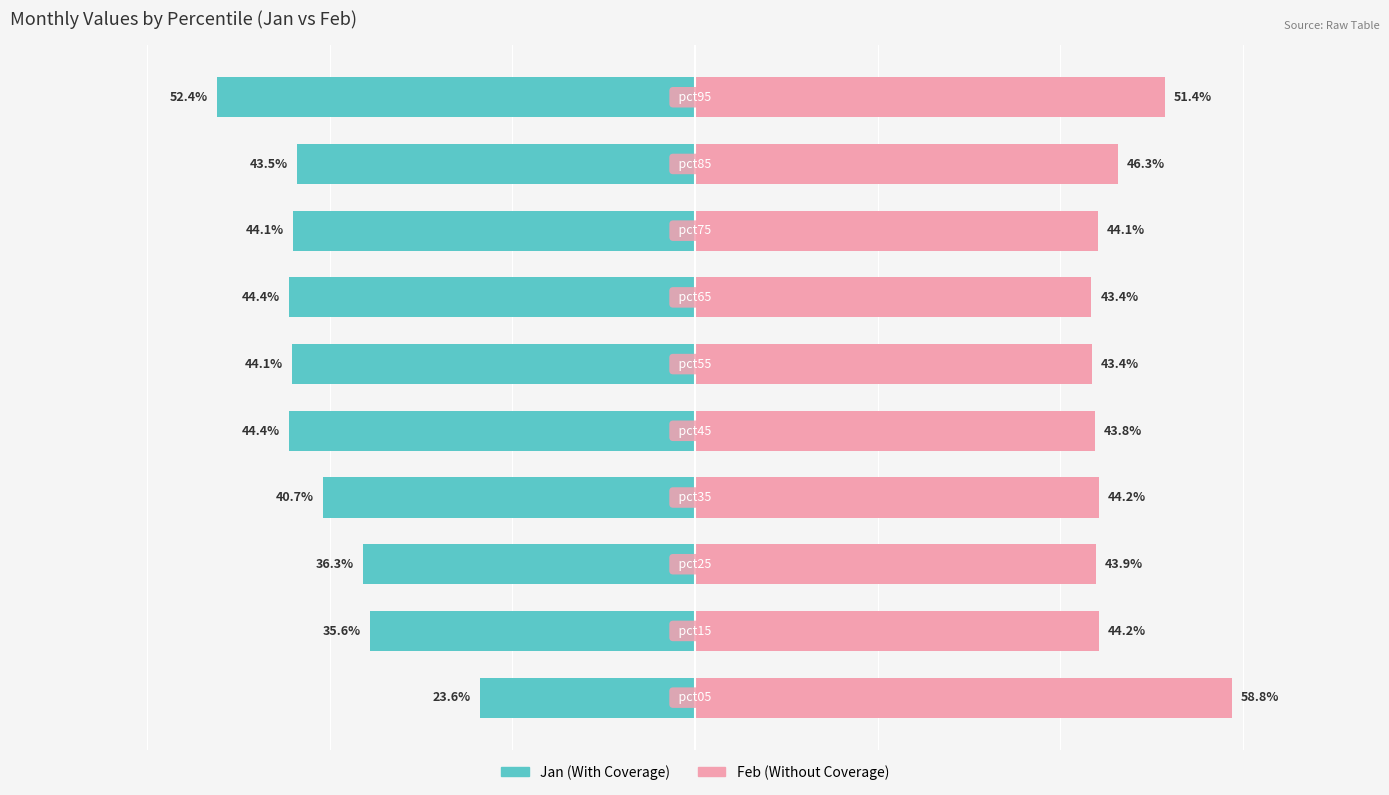

What is the value of the Feb bar at the 7th from the left?

0.4